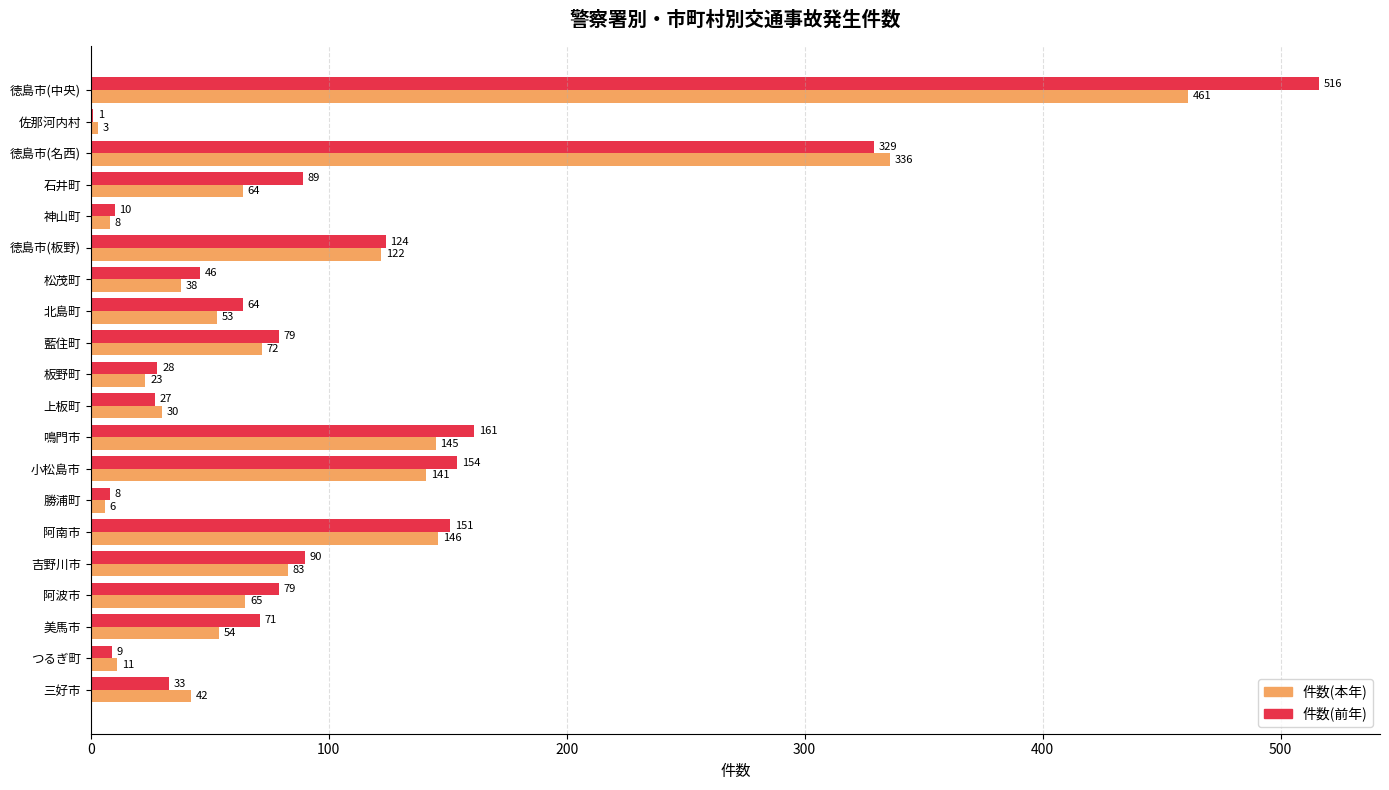

Which series changed the most between 勝浦町 and 阿南市?

件数(前年)